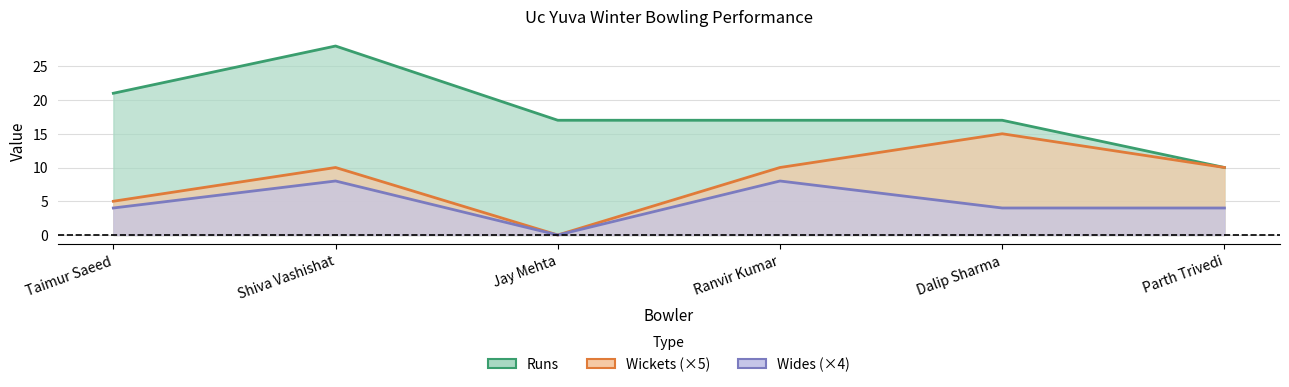

What is the total value across all series at Shiva Vashishat?

46